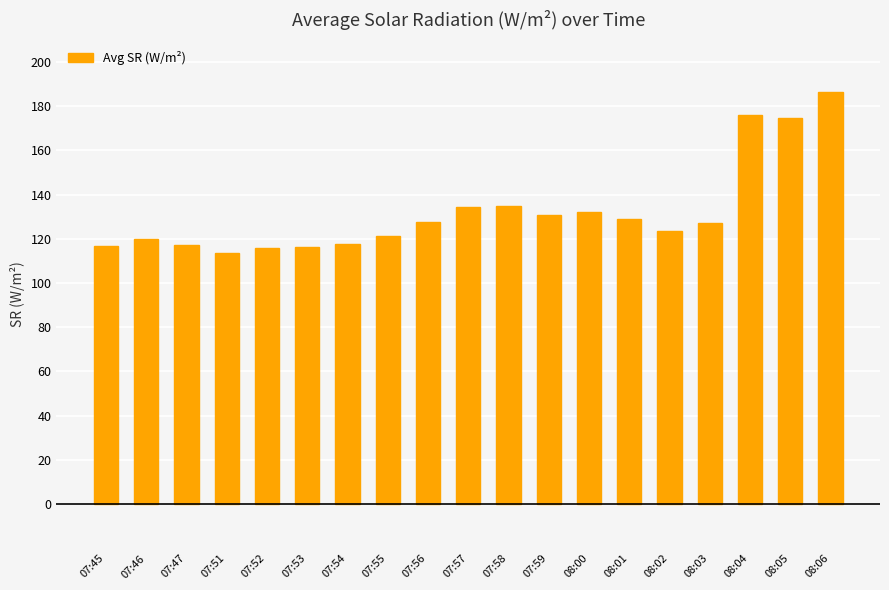

How many data points are less than 127?

9